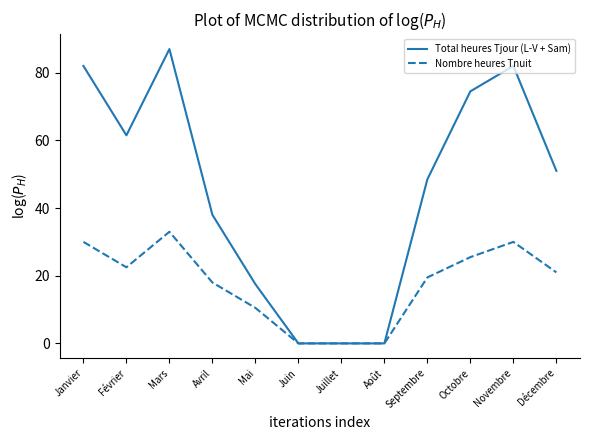

Which series changed the most between Juillet and Décembre?

Total heures Tjour (L-V + Sam)